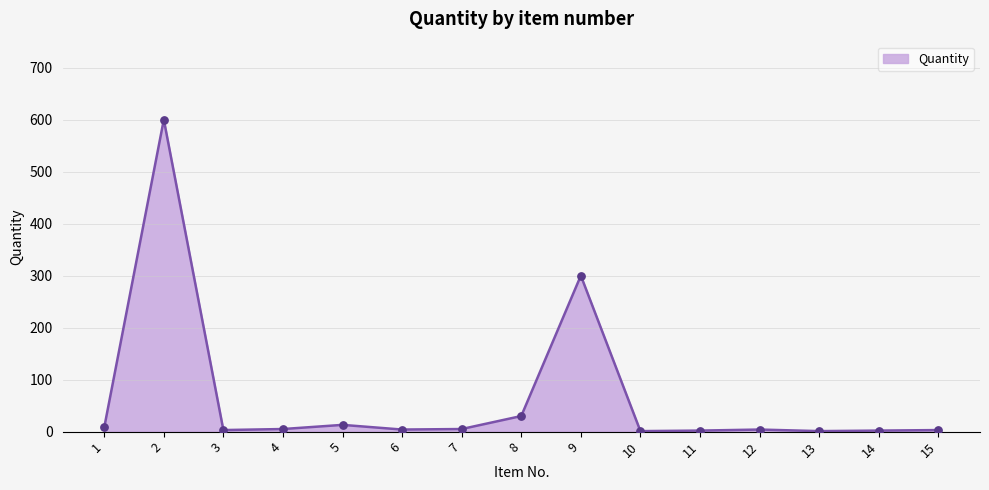

Approximately how many times larger is the value at 3 compared to 7?

0.6